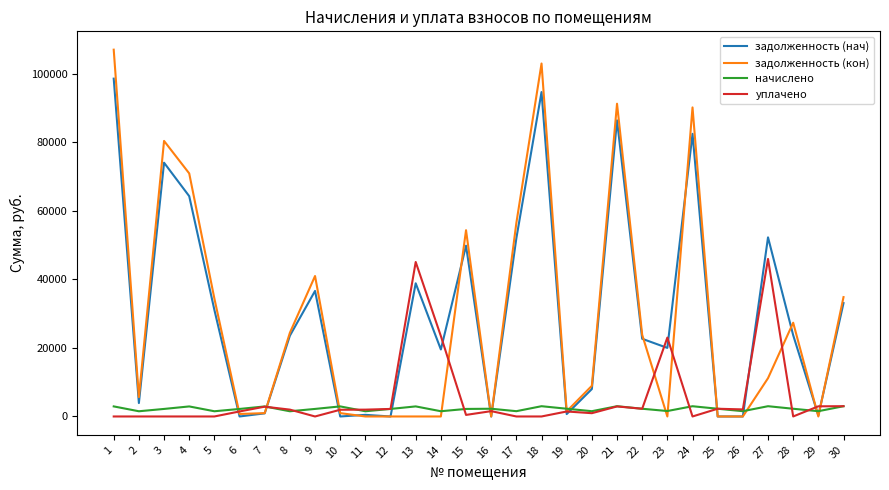

Is the value of уплачено at 30 greater than the value of задолженность (кон) at 3?

No